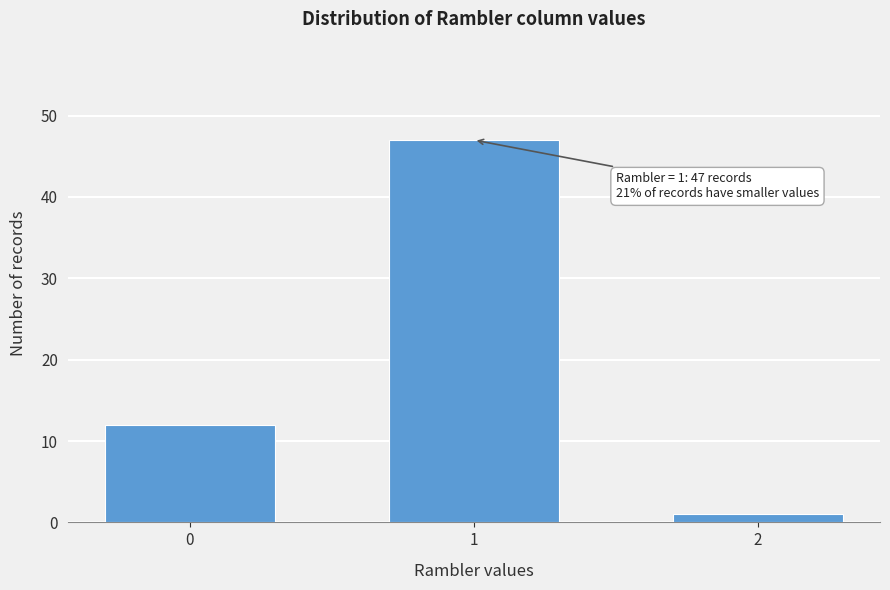

Reading left to right, transcribe all the data shown in this chart.

0=12	1=47	2=1